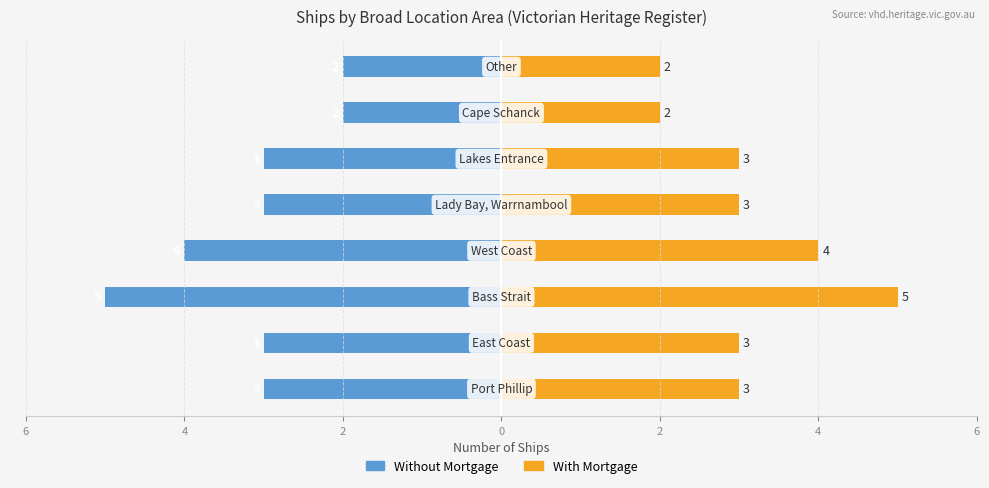

What are all the series names shown in the legend?

Without Mortgage, With Mortgage